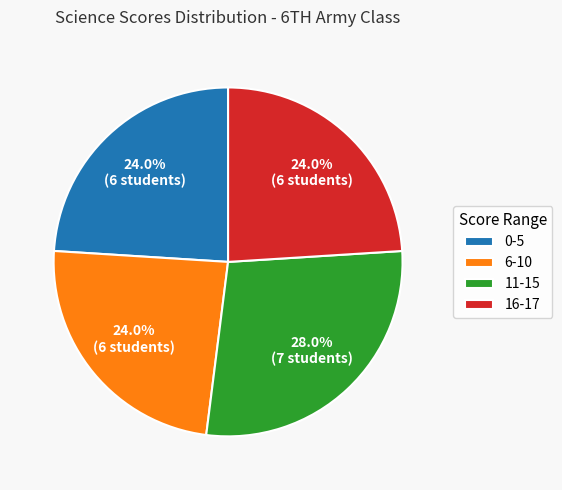

What percentage is NOT represented by 0-5?

76.0%